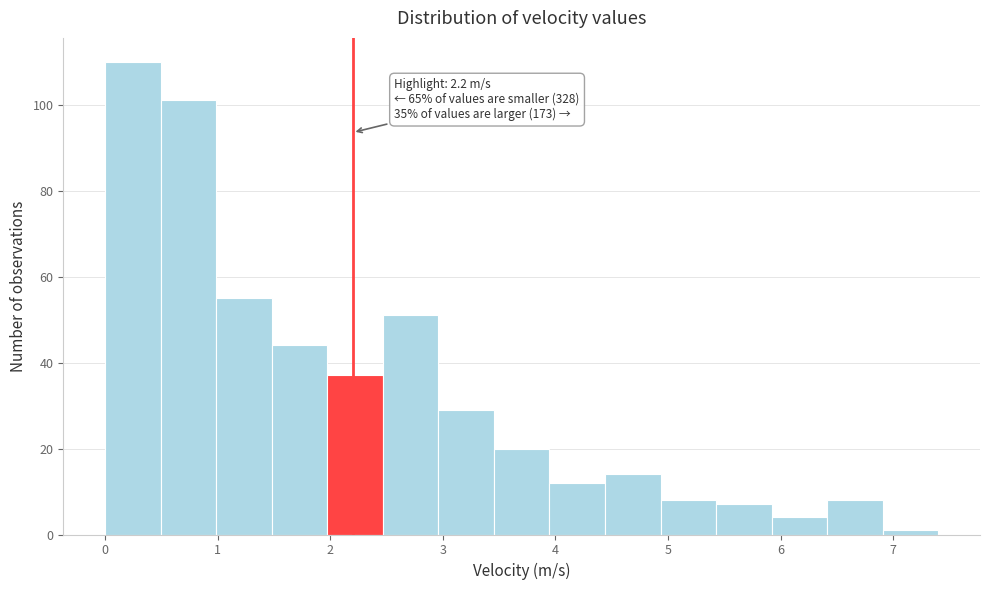

Which range on the x-axis has the tallest bar?

0.0 to 0.5